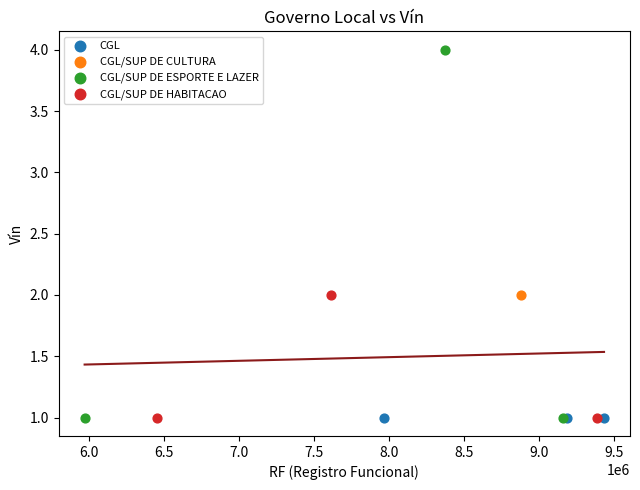

What are all the series names shown in the legend?

CGL, CGL/SUP DE CULTURA, CGL/SUP DE ESPORTE E LAZER, CGL/SUP DE HABITACAO